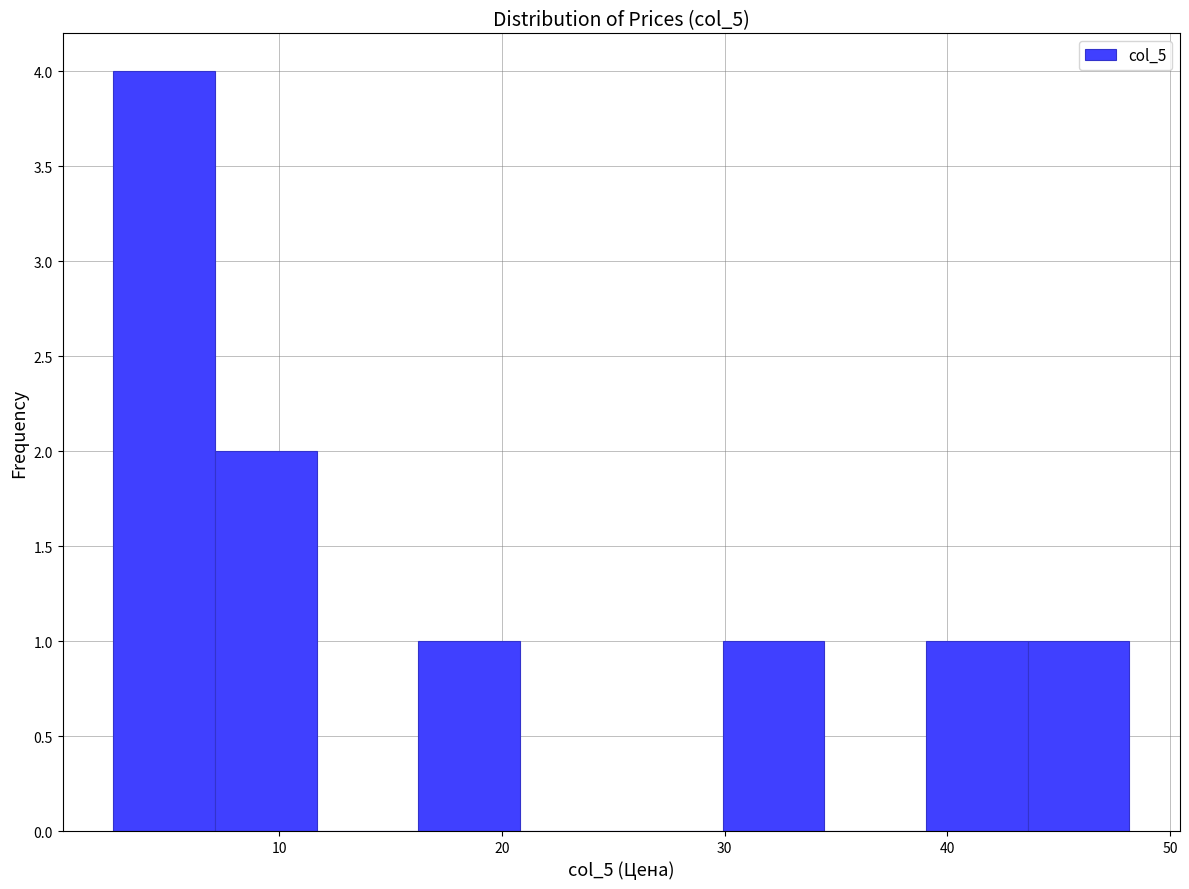

Reading left to right, transcribe this chart: for each bar, give the range it covers on the x-axis and its height. Neither the bar edges nor the heights are printed on the chart, so give them approximately, as read against the axes.

3 to 7: 4
7 to 12: 2
12 to 16: 0
16 to 21: 1
21 to 25: 0
25 to 30: 0
30 to 34: 1
34 to 39: 0
39 to 44: 1
44 to 48: 1